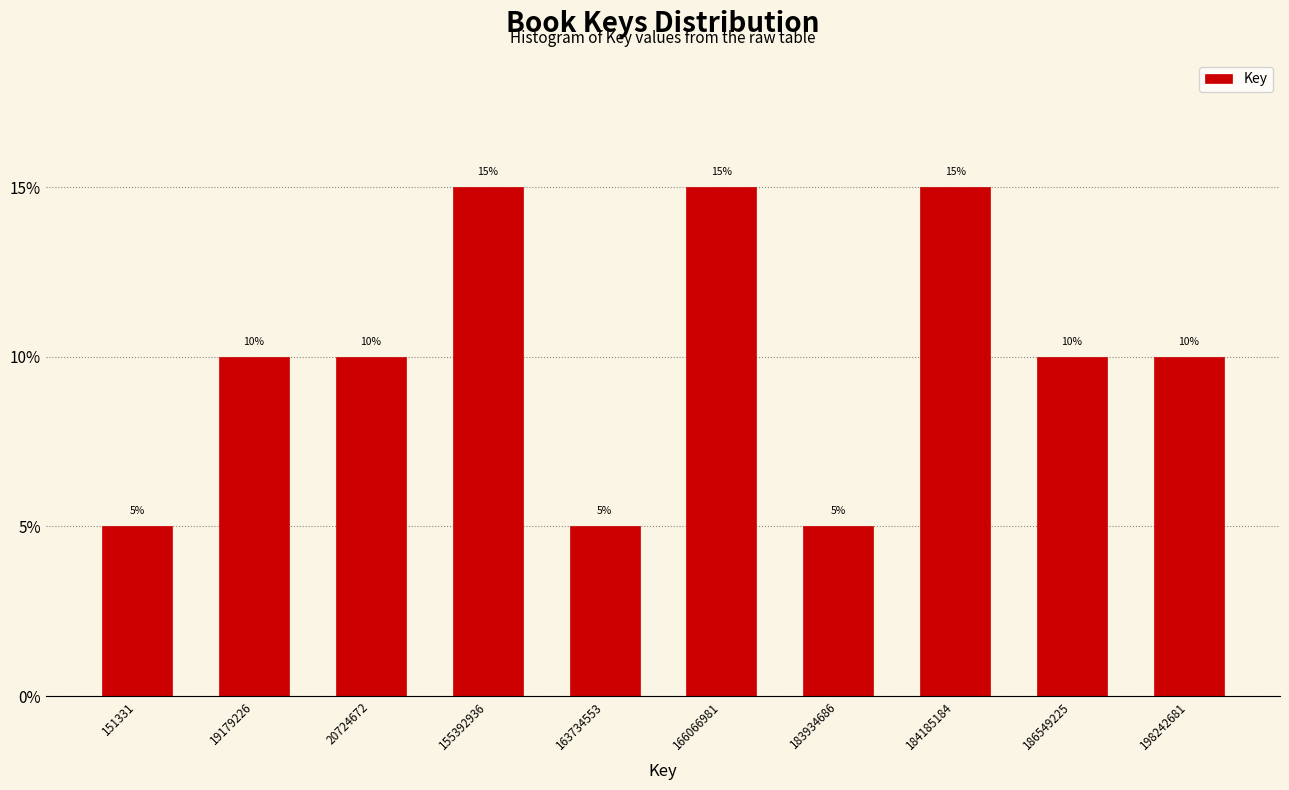

Reading left to right, transcribe all the data shown in this chart.

5	10	10	15	5	15	5	15	10	10